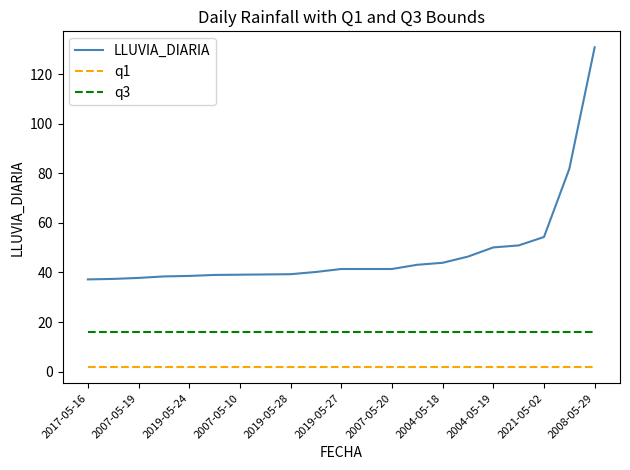

Rank the series by their maximum value, from lowest to highest.

q1, q3, LLUVIA_DIARIA